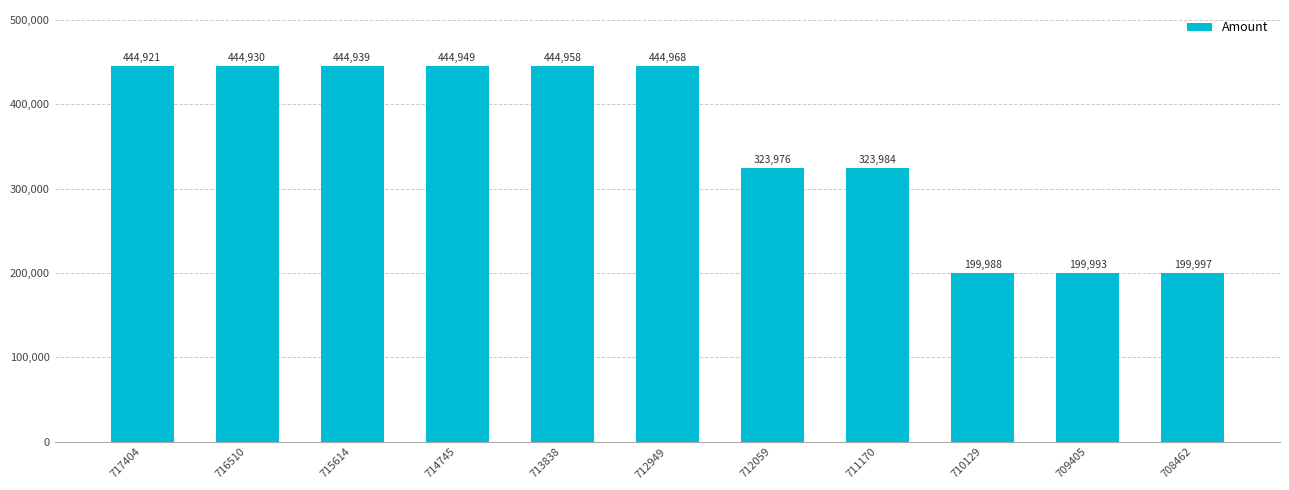

What is the change in value from 716510 to 712949?

+37.6